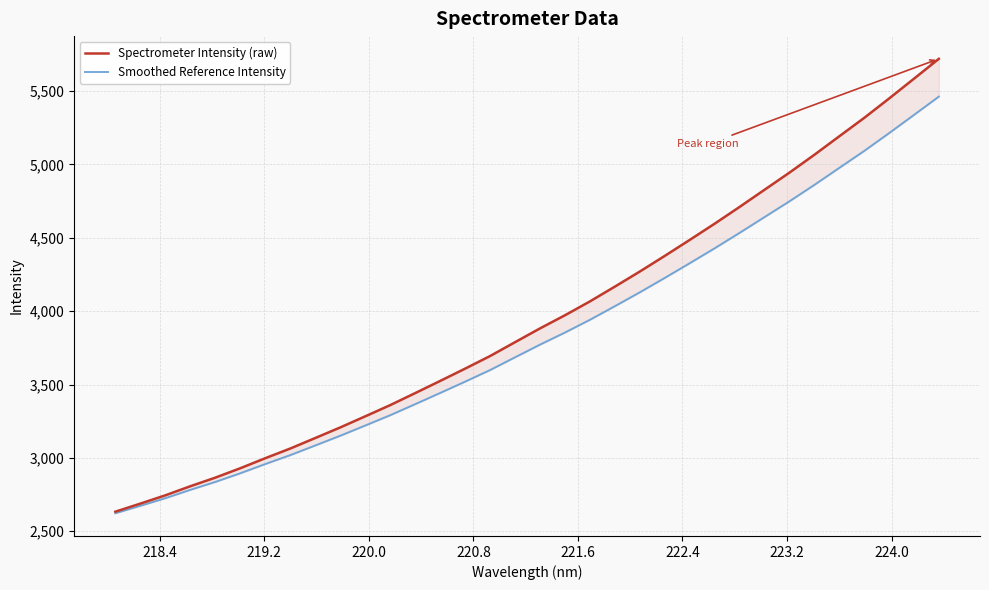

How many data points in Spectrometer Intensity (raw) are less than 3881?

17